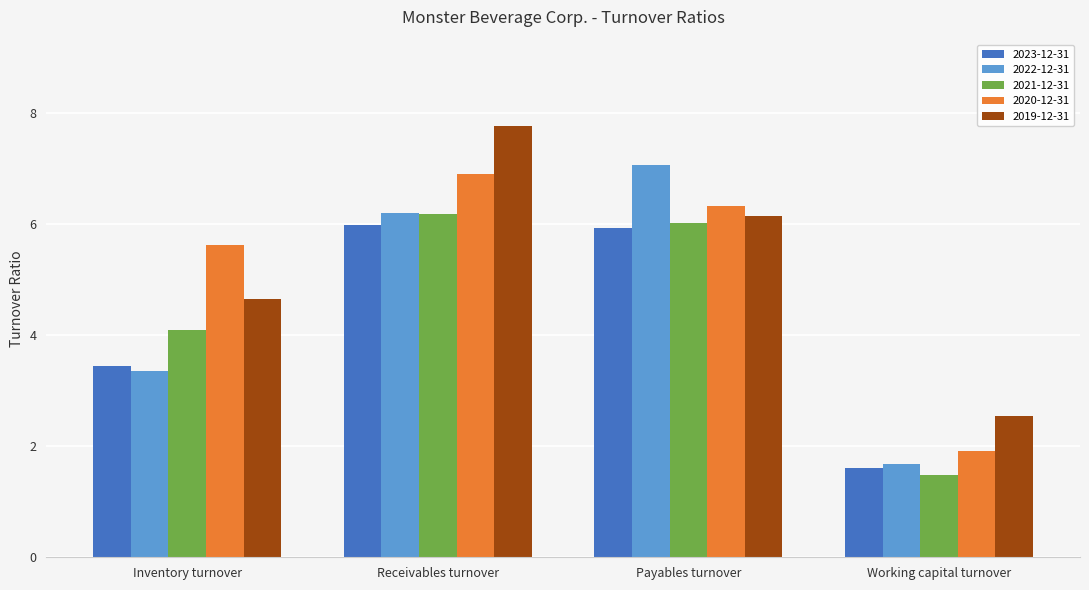

What is the label of the 1st bar from the right?

Working capital turnover